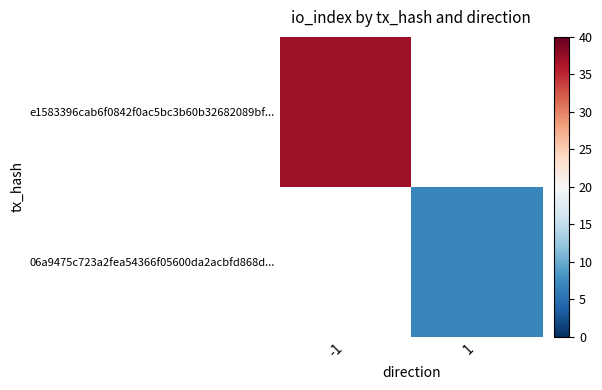

Is it true that e1583396cab6f0842f0ac5bc3b60b32682089bf... equals 15.5 at -1?

False